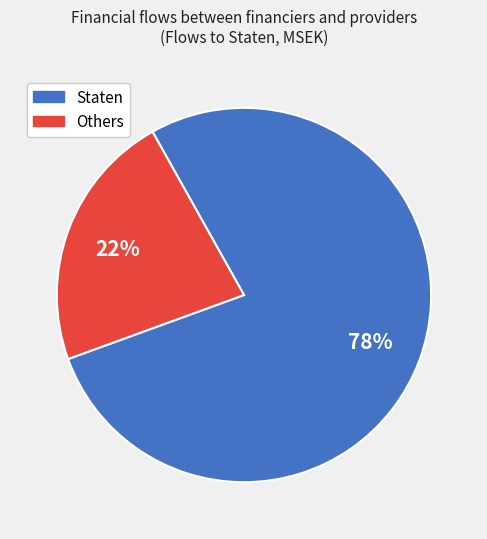

Is there any slice that represents more than half of the pie?

Yes